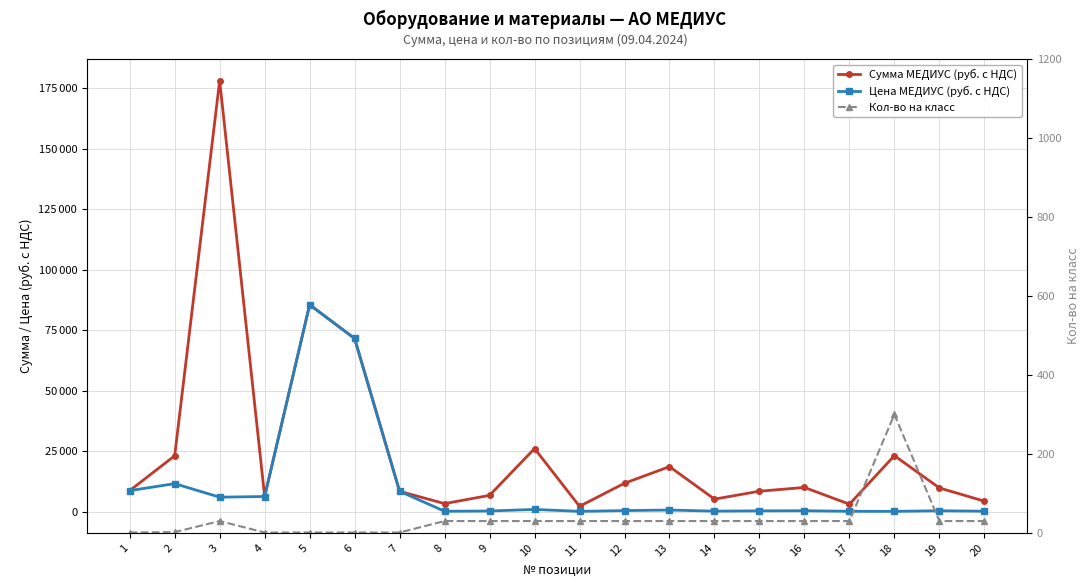

Which label corresponds to the smallest value in the chart?

1